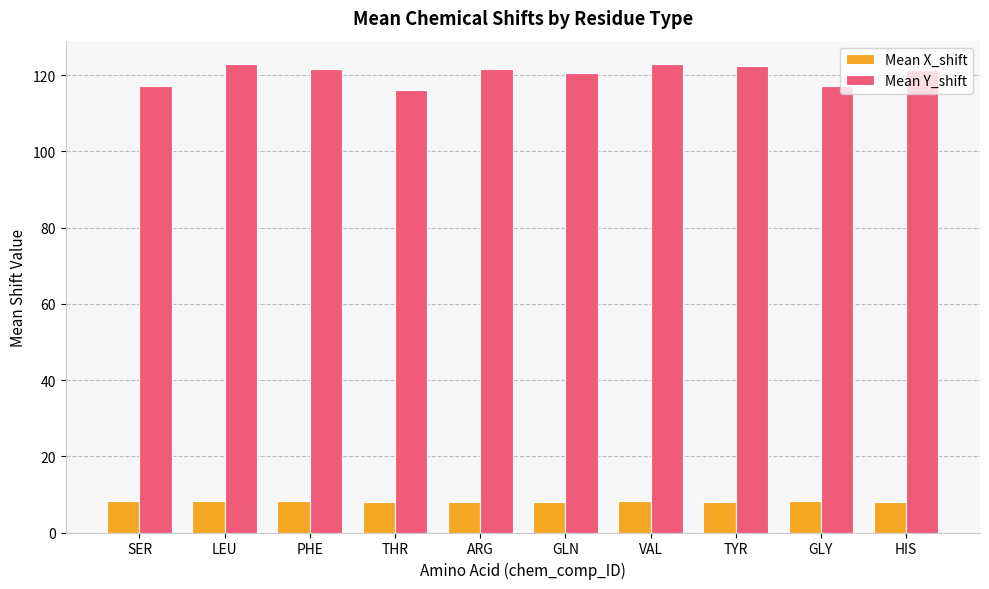

How many bars are there in total?

20